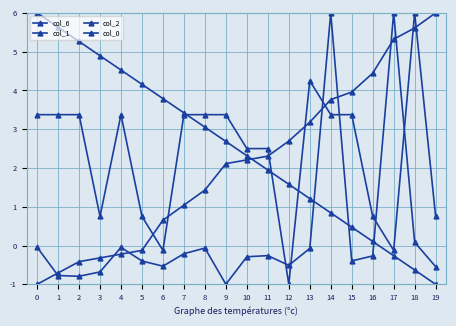

How many lines are shown in the chart?

4